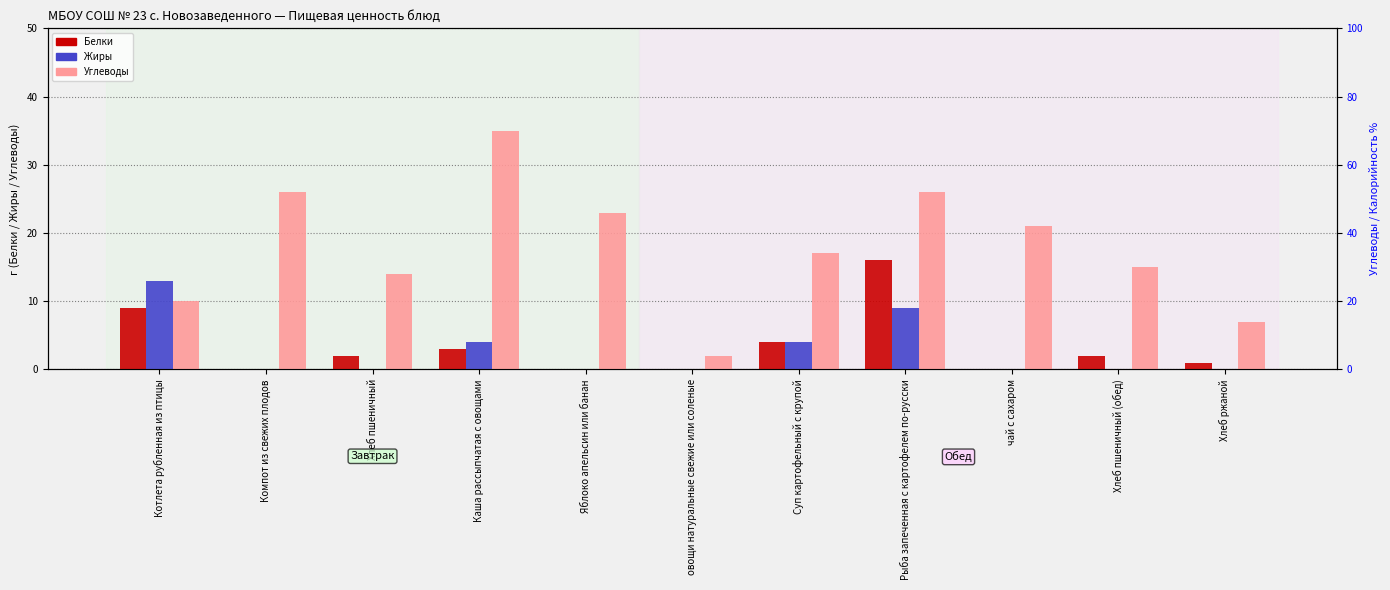

At which label is Белки closest to 8?

Котлета рубленная из птицы